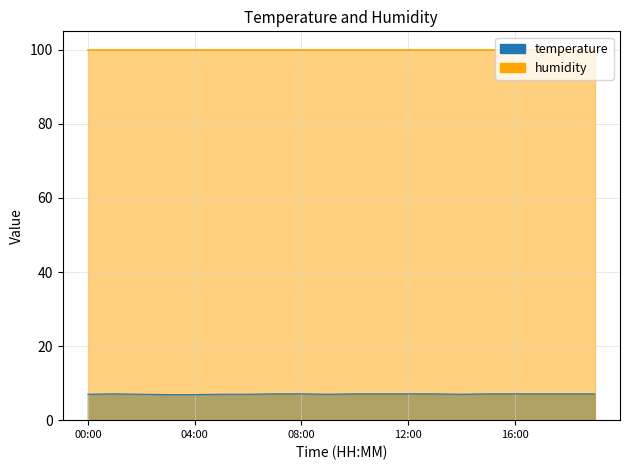

Between 07:00 and 11:00, which is larger?

07:00